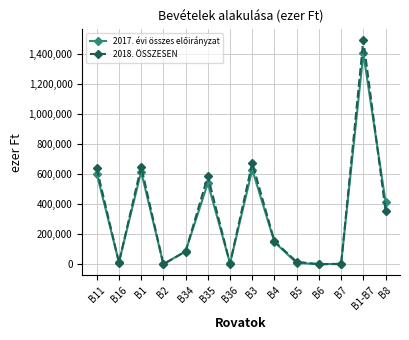

True or false: 2018. ÖSSZESEN has more than 0 interior local peaks.

True